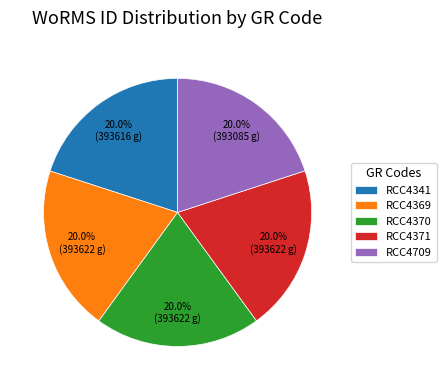

How many slices are in this pie chart?

5